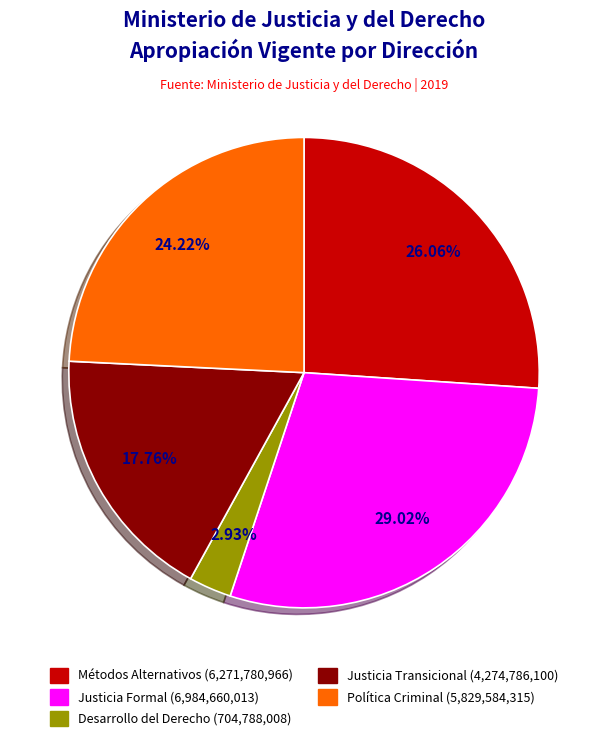

Does any single category account for the majority?

No